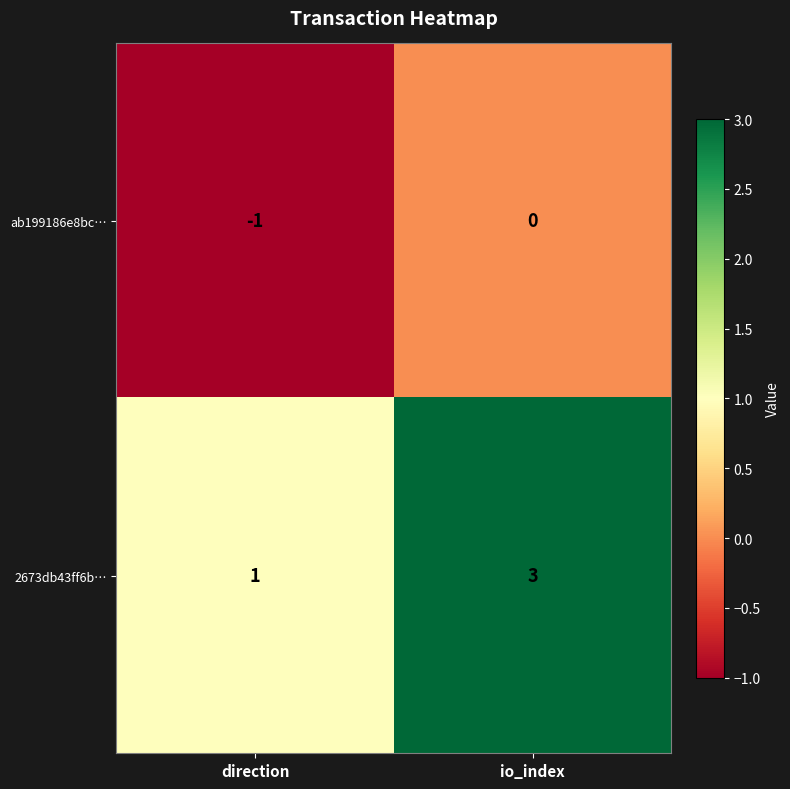

Which series has the largest total across all categories?

2673db43ff6b…